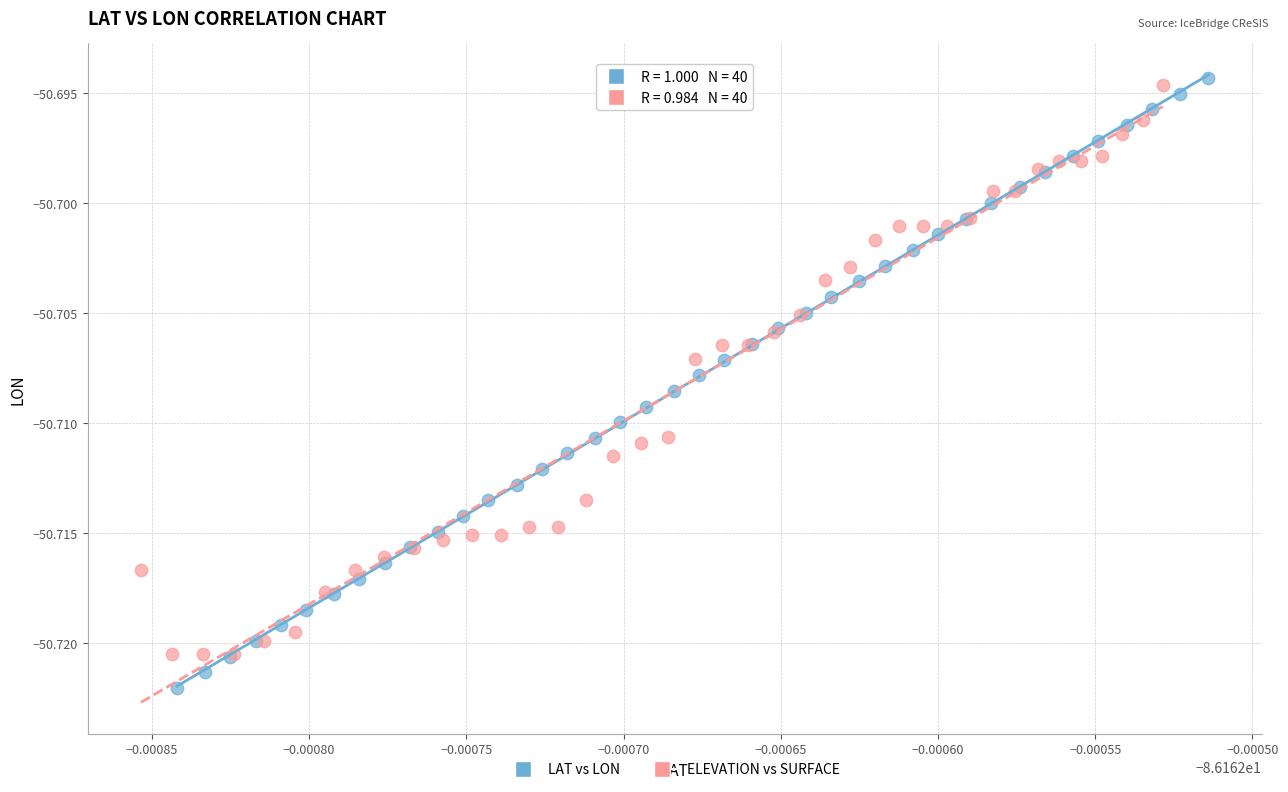

Which series has the widest spread of Y values?

LAT vs LON